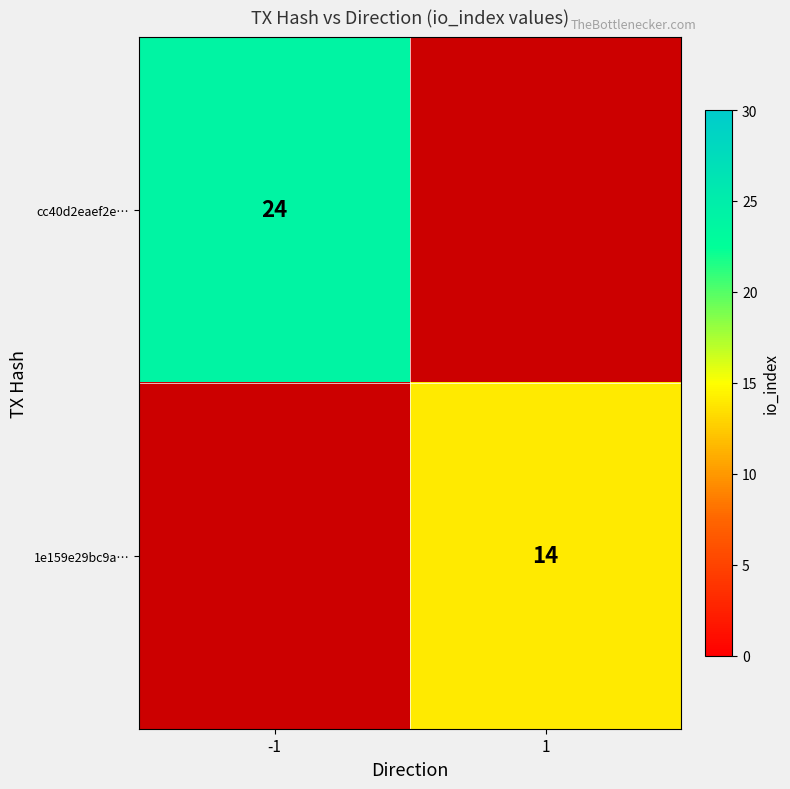

At how many categories does at least one series exceed 1?

2